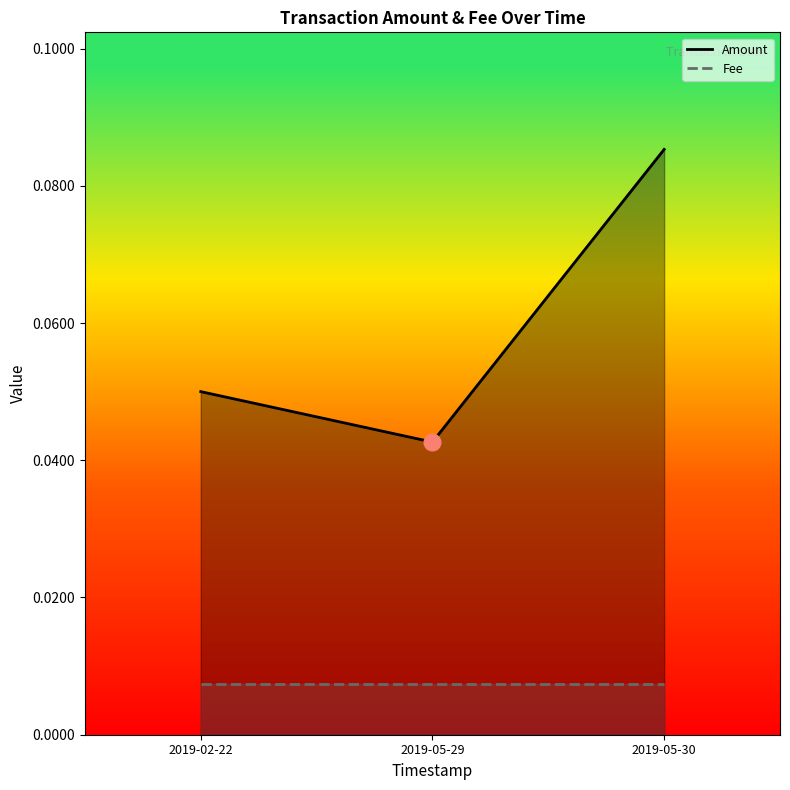

How many lines are shown in the chart?

2